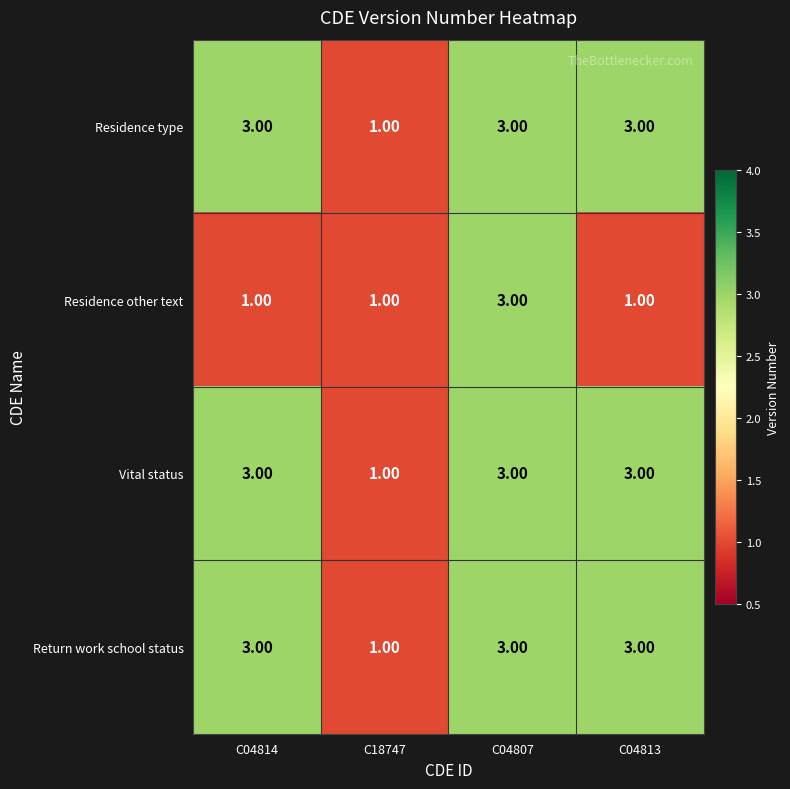

What is the sum of all Residence type values?

10